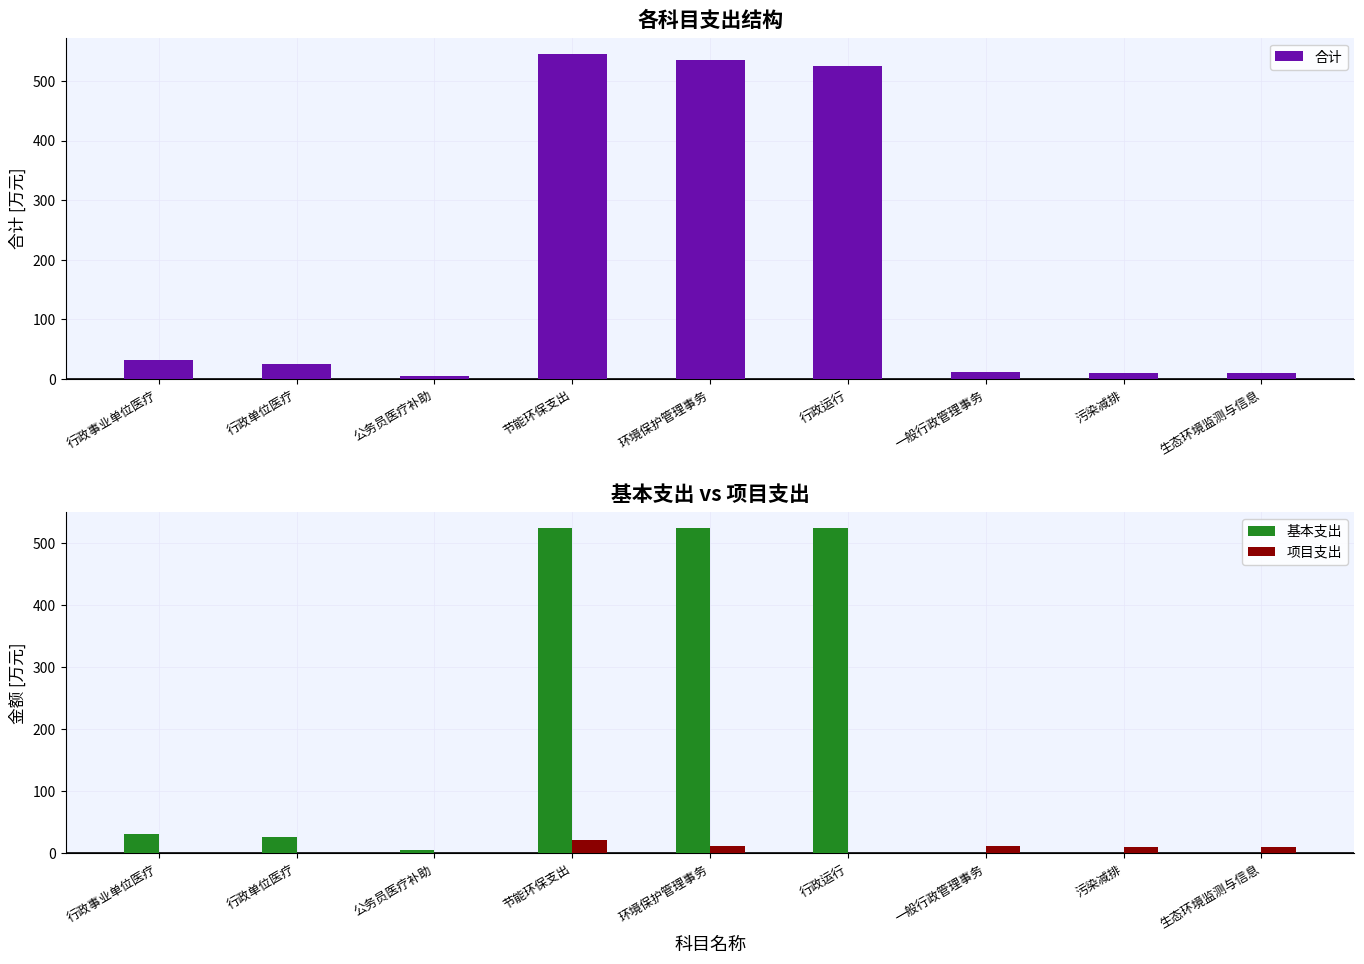

The value of 项目支出 at 一般行政管理事务 is 15.6. True or false?

False